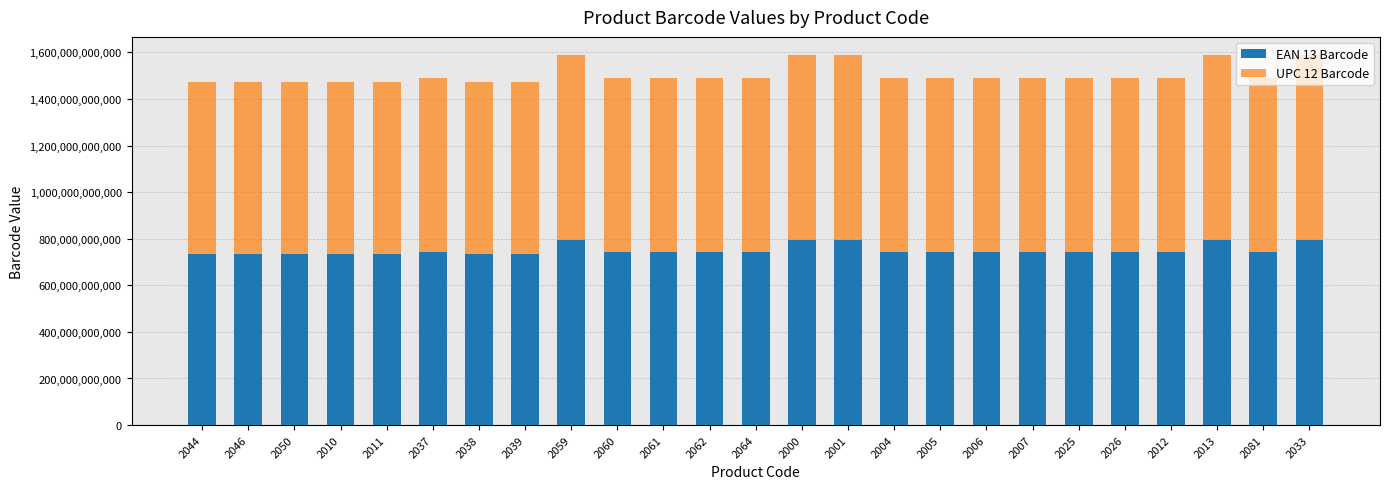

What is the difference between the maximum and second lowest values in the EAN 13 Barcode series?

57741001034